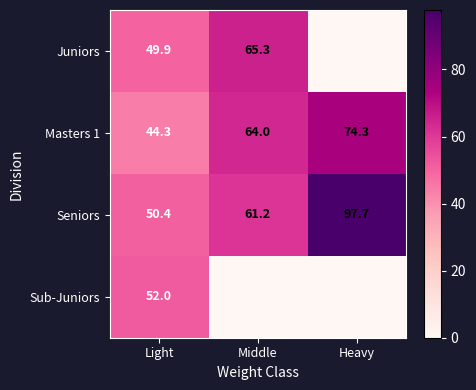

How many data points in Seniors are less than 61?

1